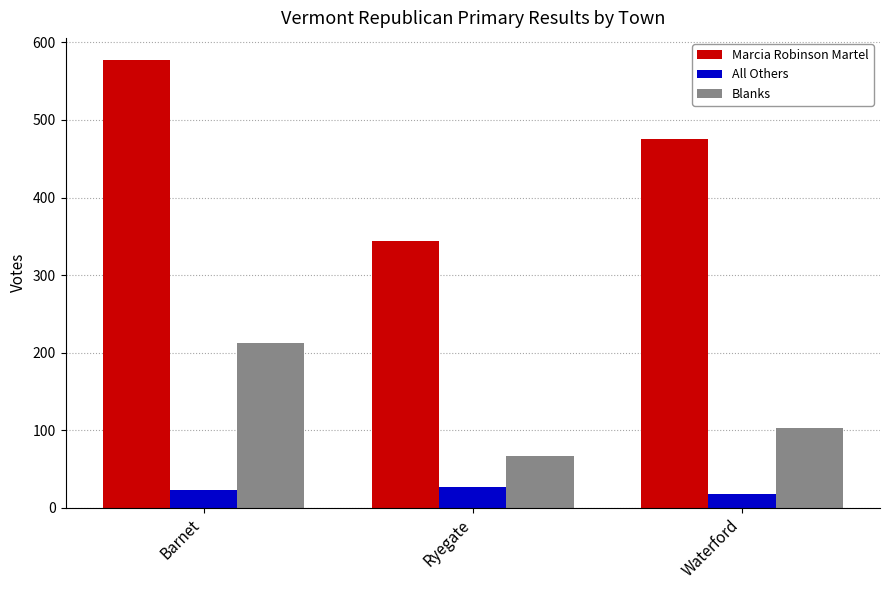

What is the spread (max minus min) of values at Barnet?

554